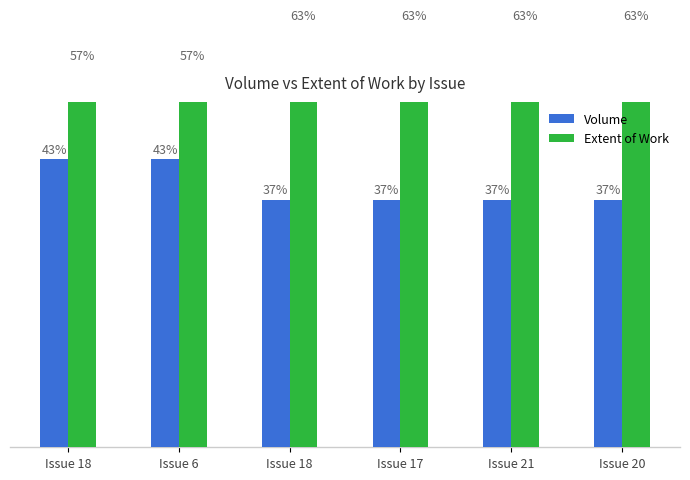

What is the maximum value for Volume?

43